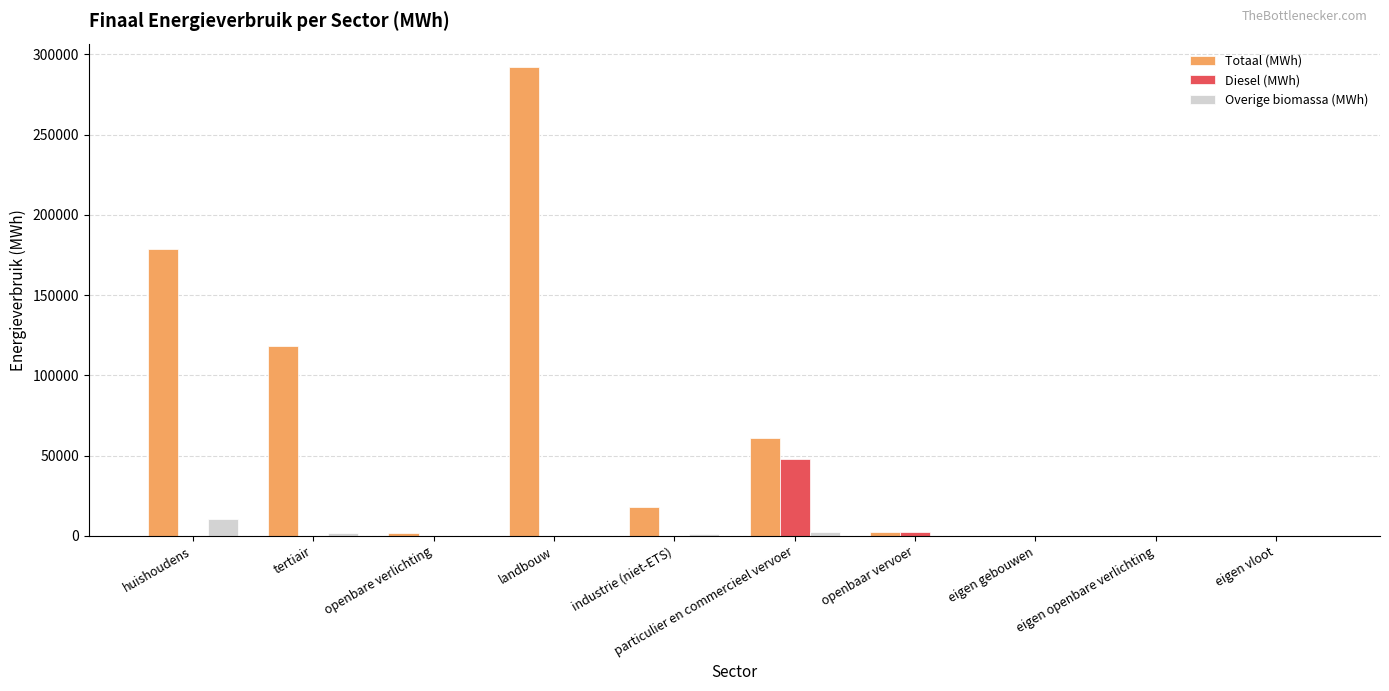

What is the sum of all Totaal (MWh) values?

672461.9